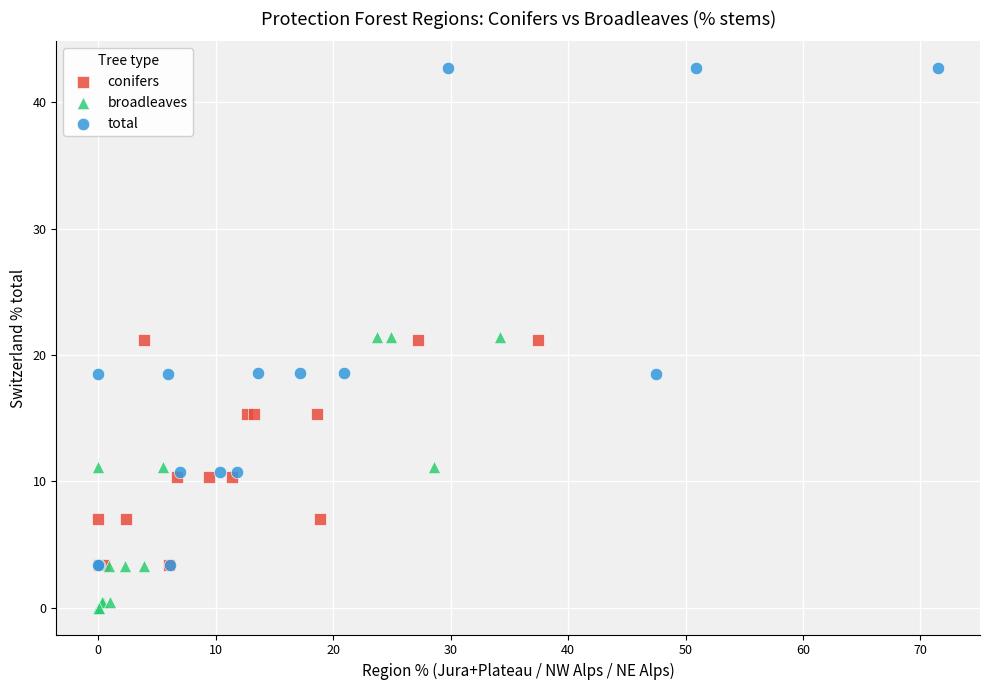

Which series reaches the maximum Y coordinate?

total